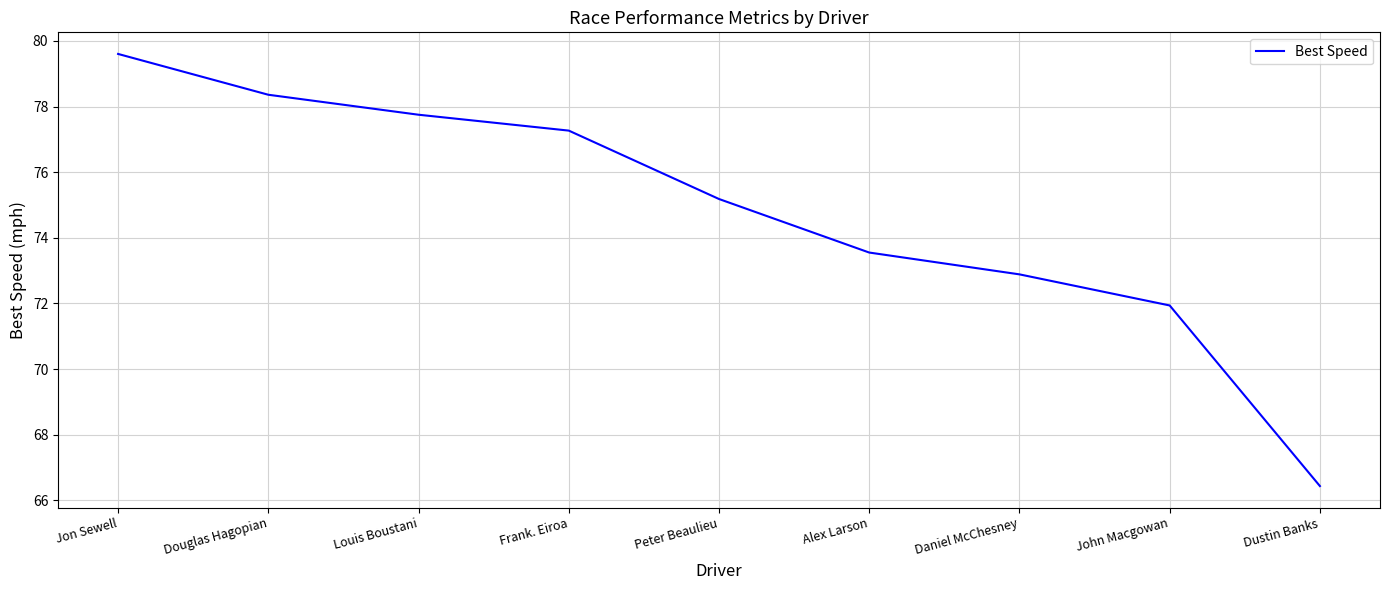

Approximately how many times larger is the value at John Macgowan compared to Alex Larson?

1.0